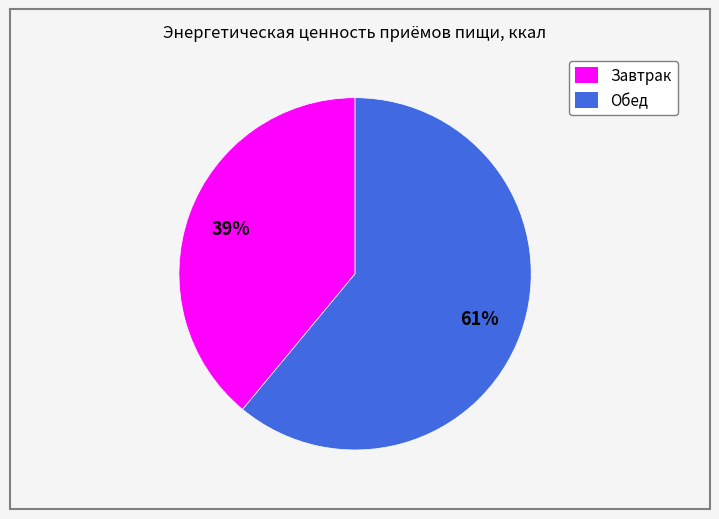

To the nearest percent, what is the difference between the largest and smallest slice percentages?

22%